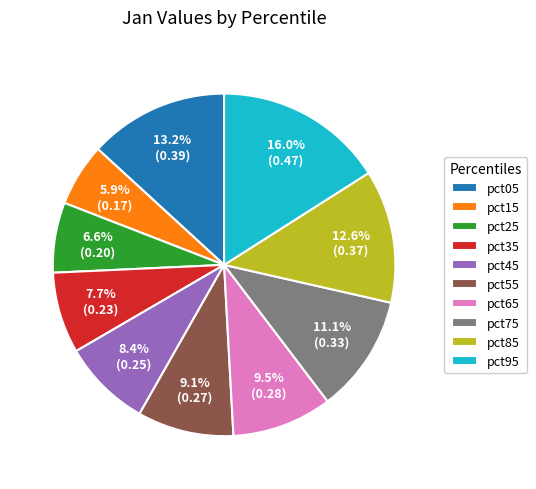

Count the number of slices in the pie.

10